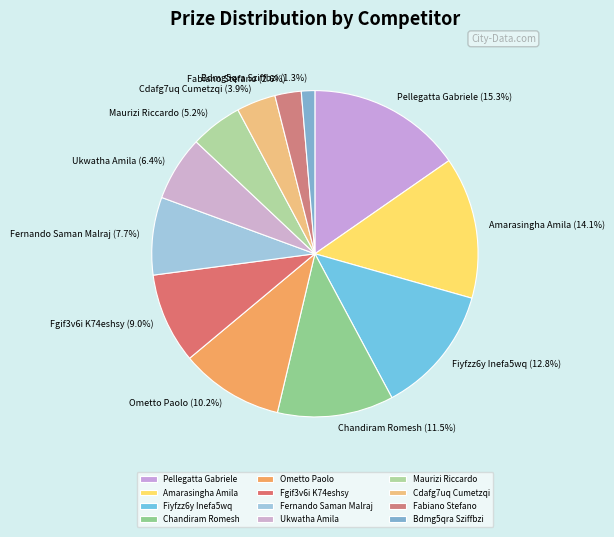

What is the ratio of the value at Amarasingha Amila to the value at Ometto Paolo?

1.4